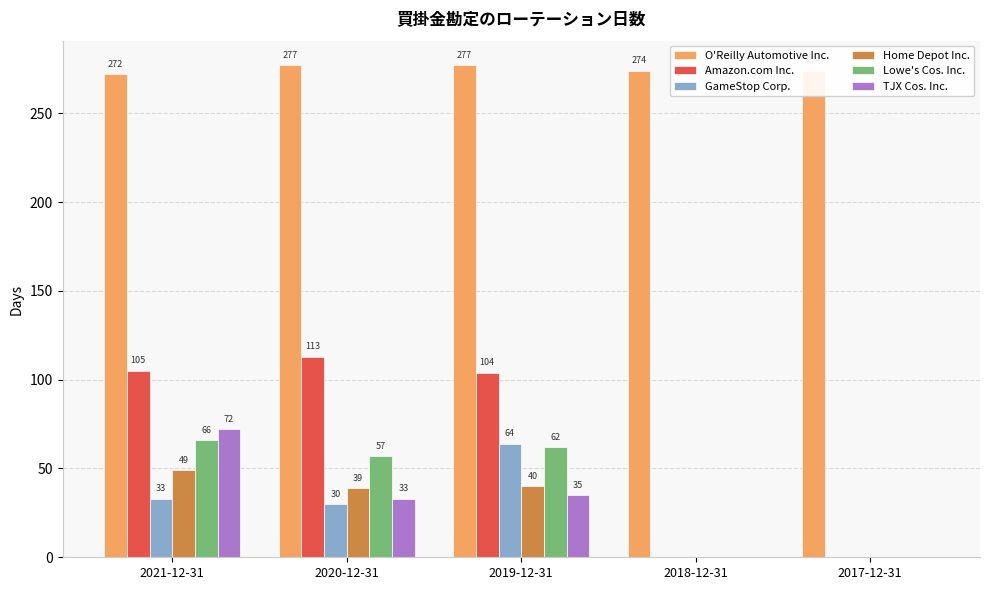

The value of Lowe's Cos. Inc. at 2021-12-31 is 113. True or false?

False